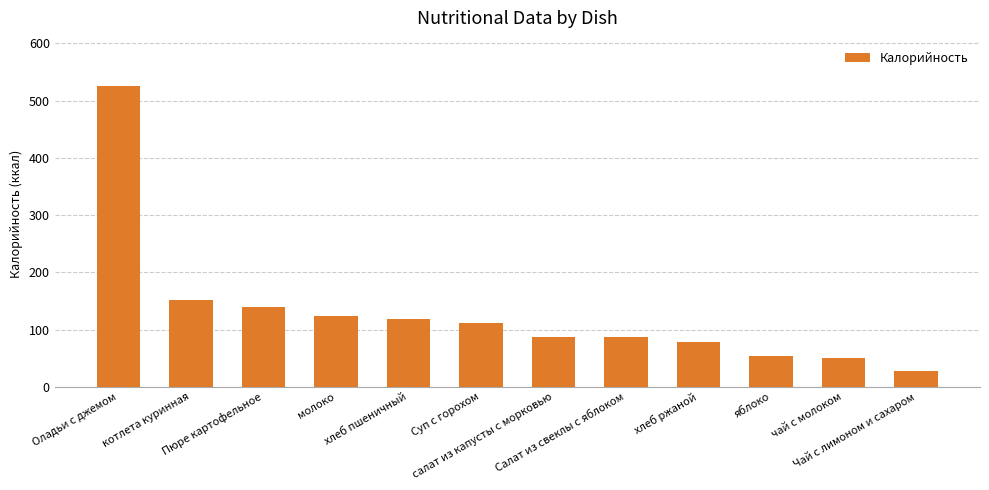

Which category has the highest value across all series?

Оладьи с джемом